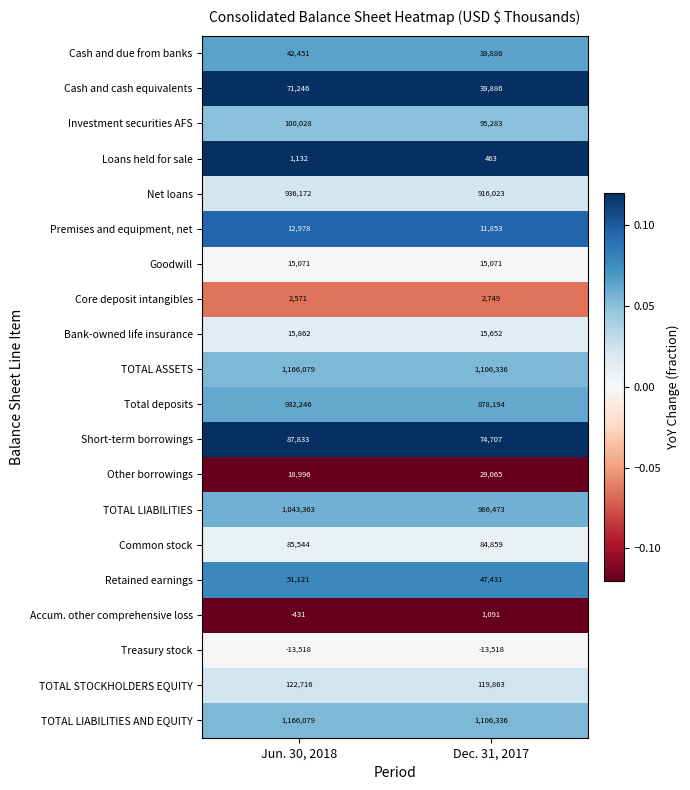

Read the Net loans value at Dec. 31, 2017.

916023